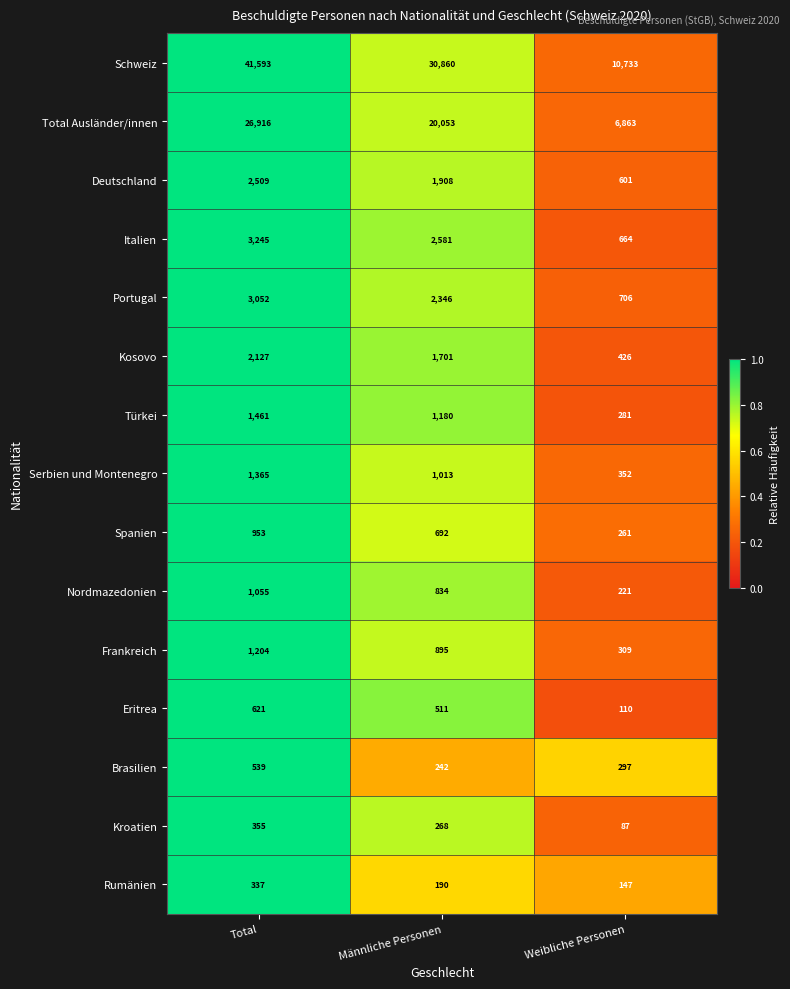

At which category is the sum across all series the highest?

Total